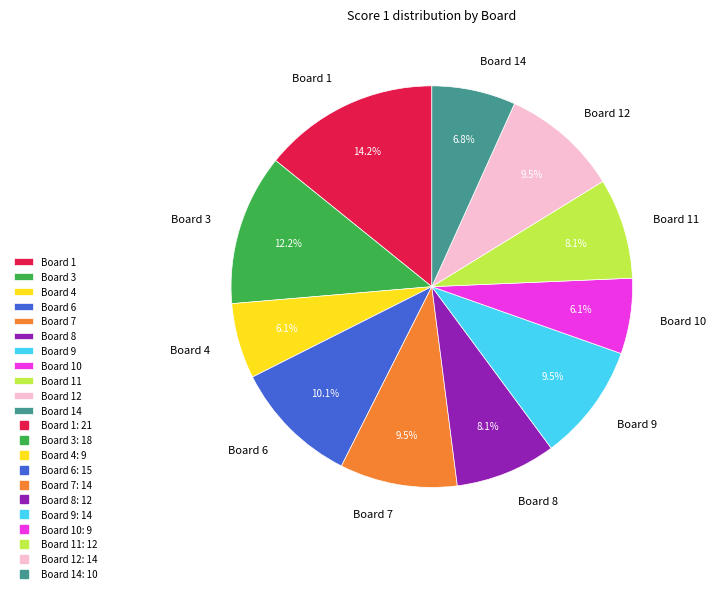

Between Board 3 and Board 6, which is larger?

Board 3